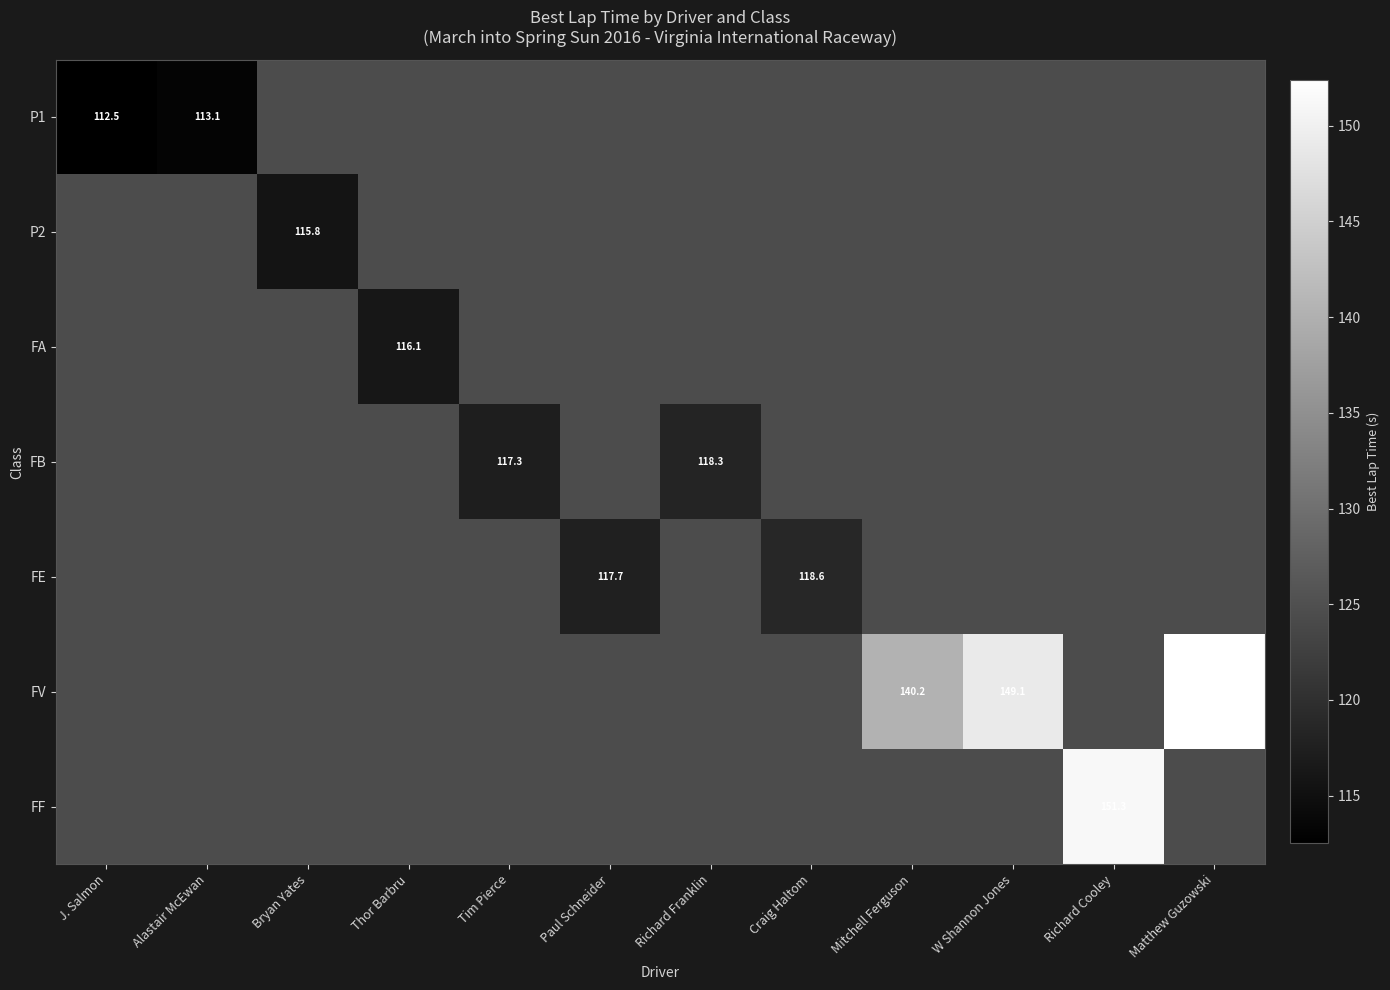

Where is P1 nearest to the value 112?

J. Salmon